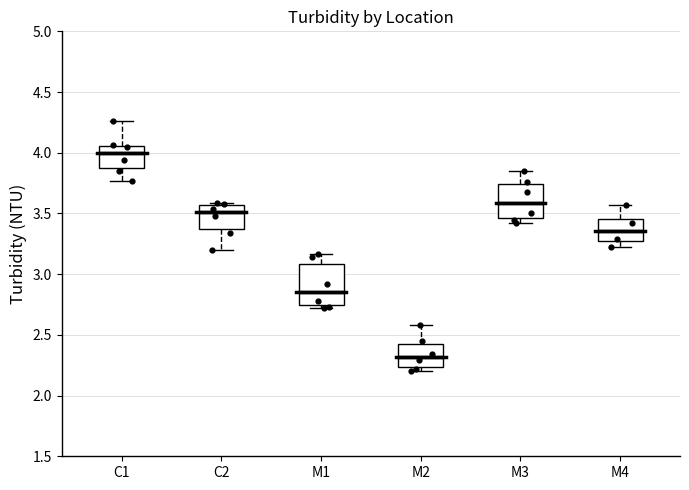

Where does the median line of the box for C2 sit on the y-axis? The values are not printed on the chart, so give them approximately, as read against the axis.

3.50